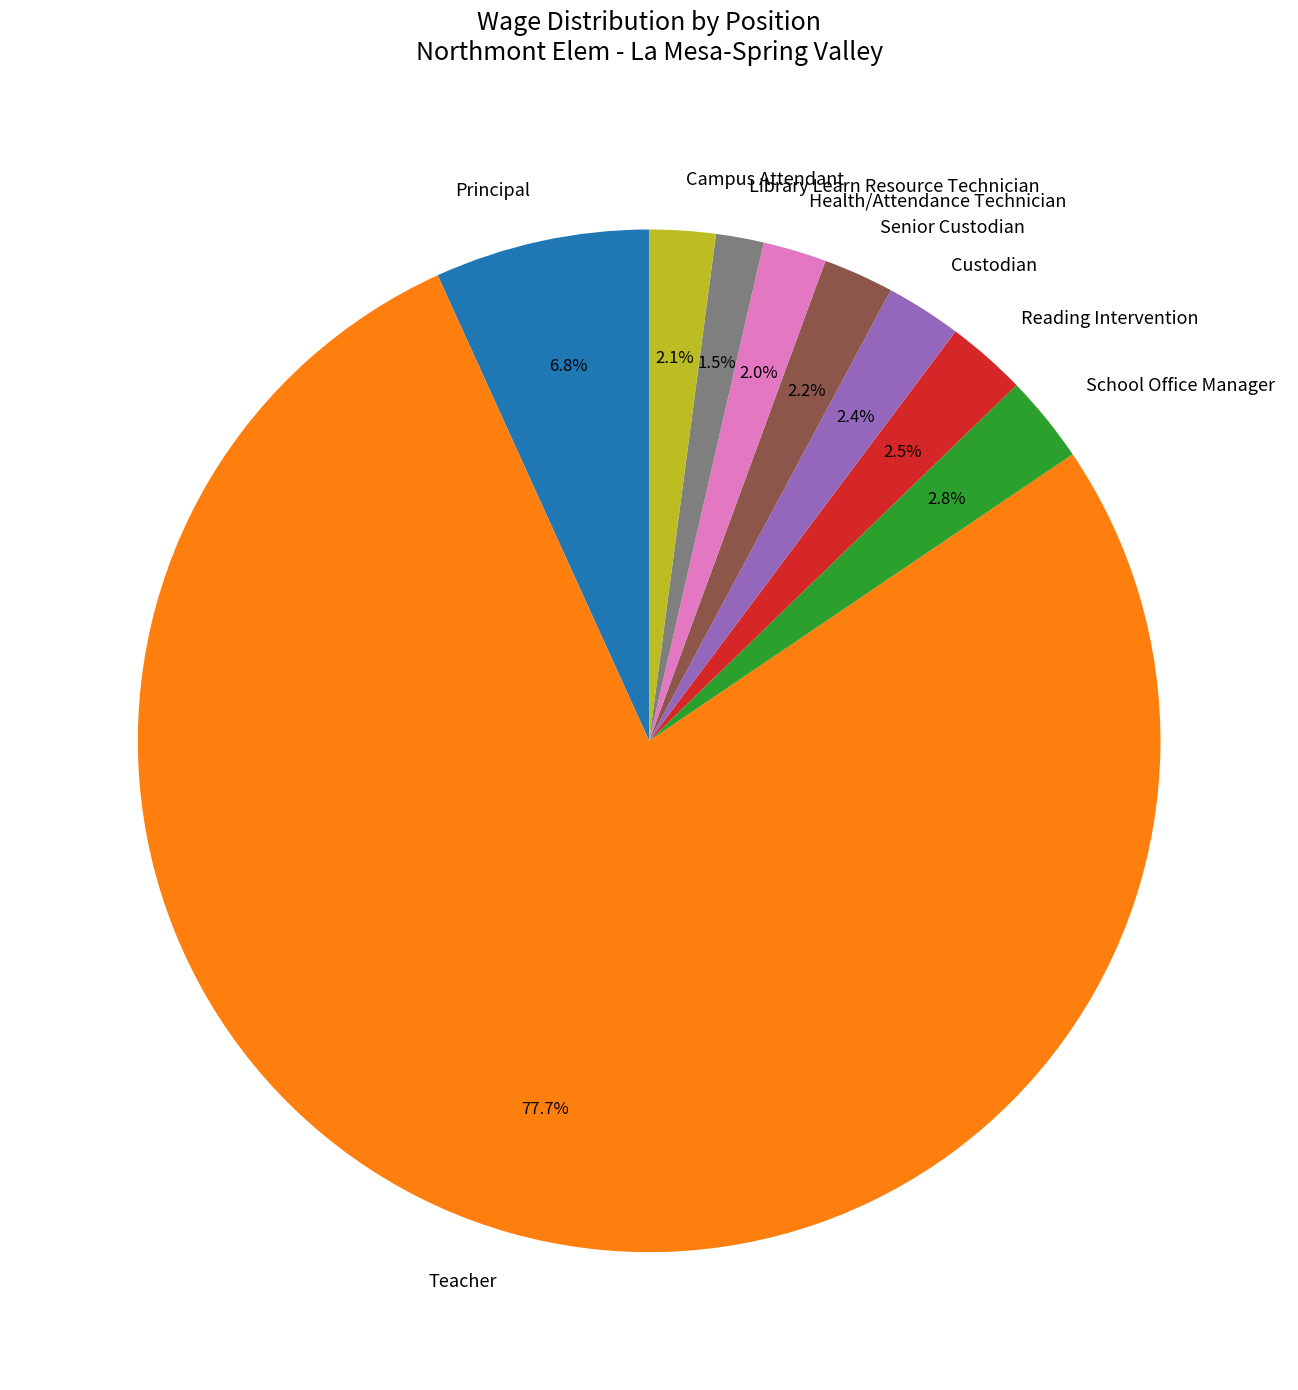

Combined, what portion of the pie is Principal and Health/Attendance Technician?

8.8%